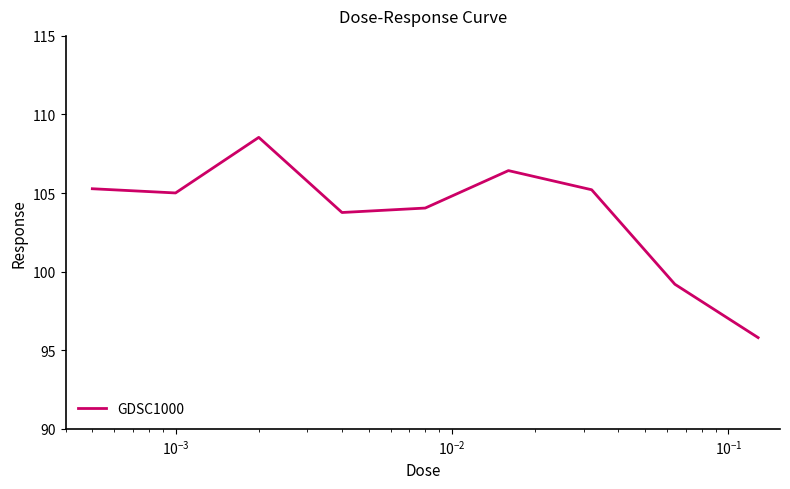

Does the chart have visible grid lines?

No